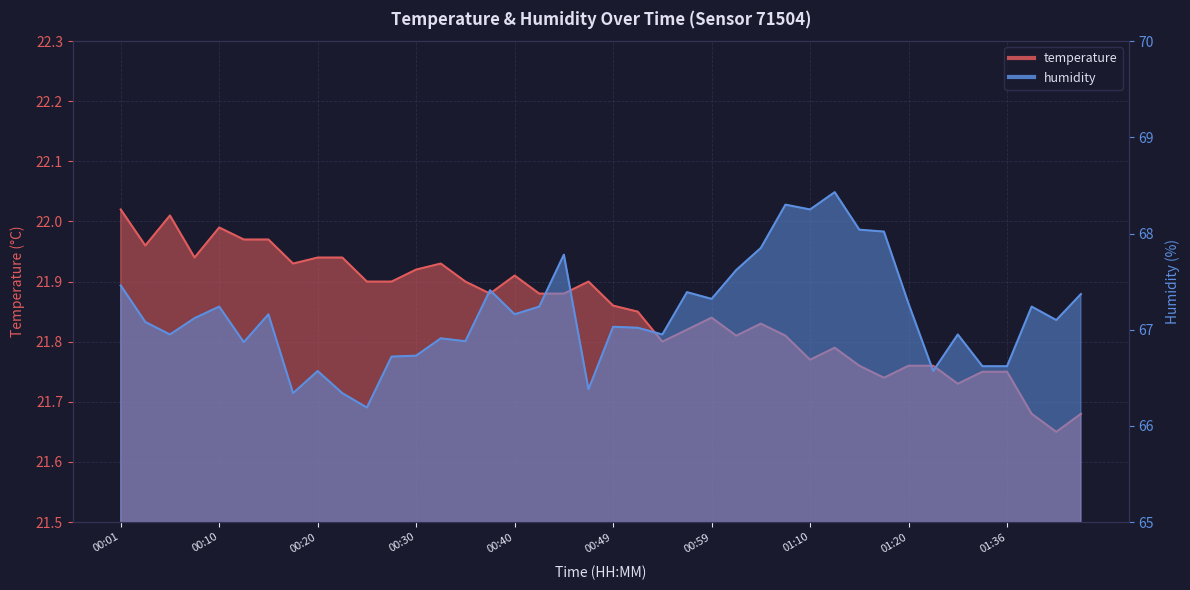

At which category is the sum across all series the highest?

01:12